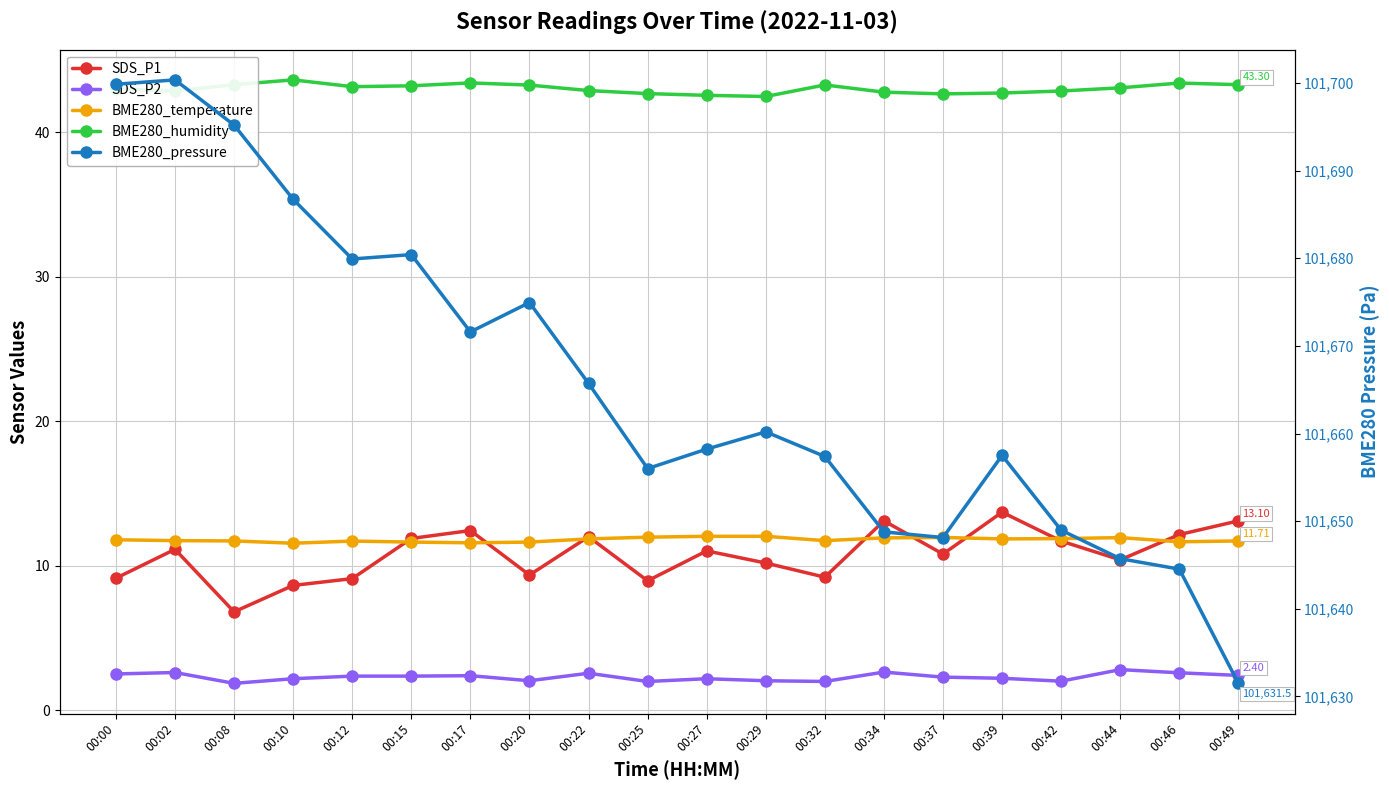

Which series changed the most between 00:34 and 00:49?

BME280_pressure